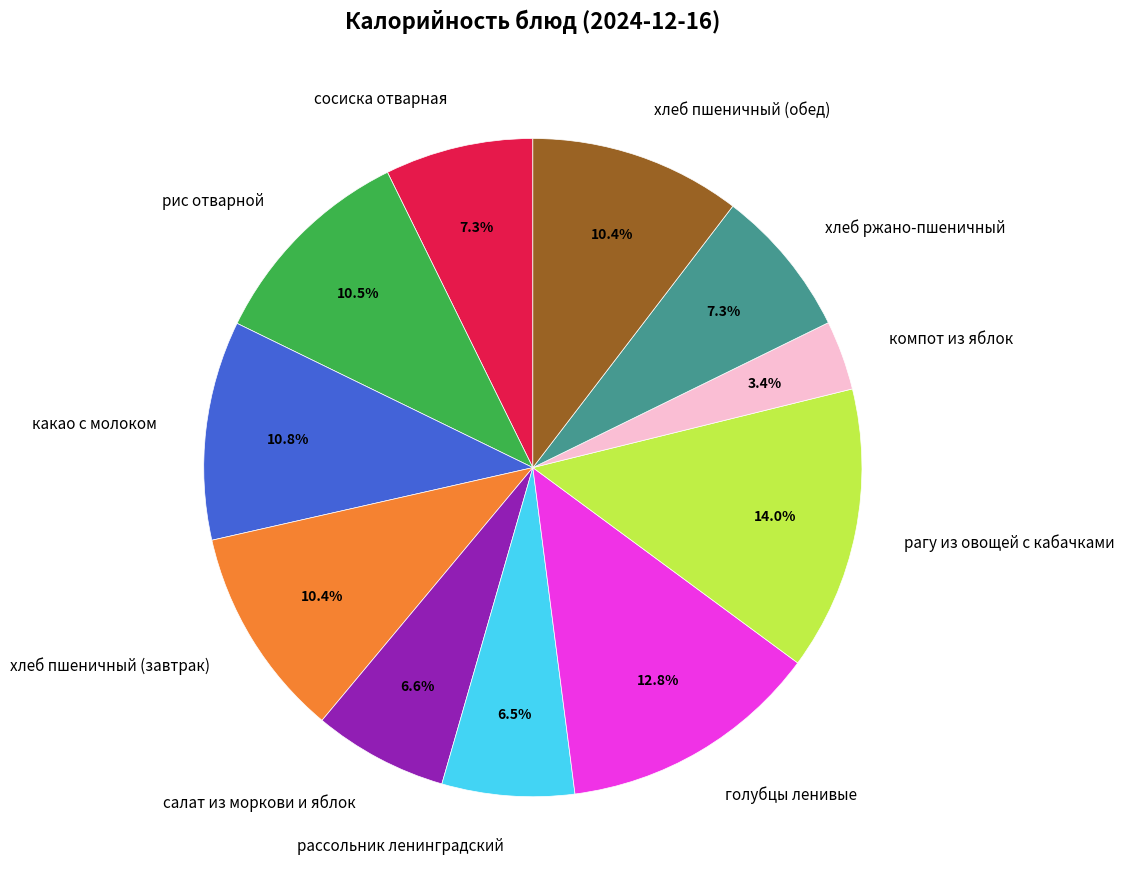

True or false: хлеб пшеничный (завтрак) accounts for 1% of the total.

False